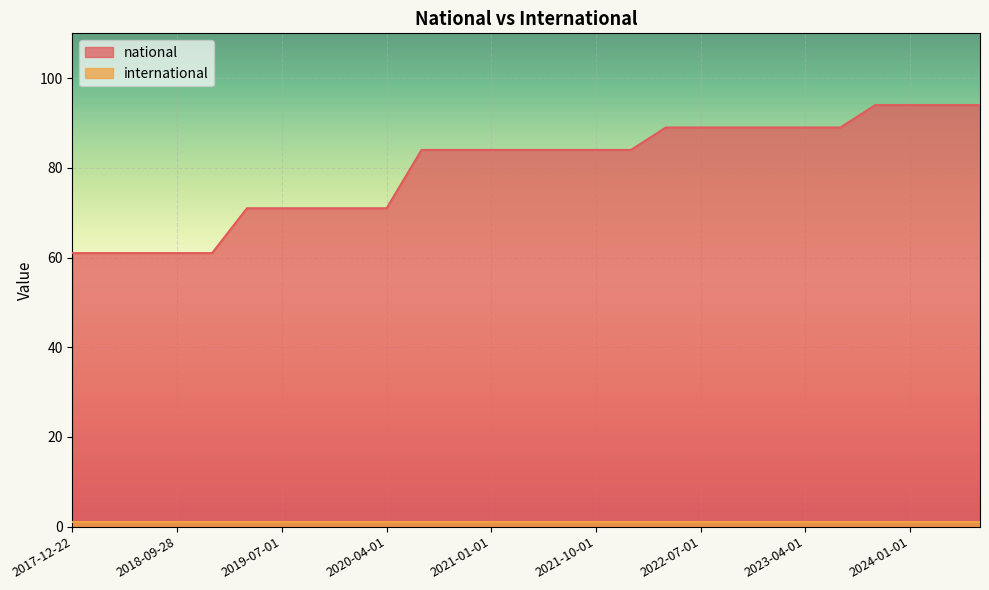

Approximately how many times larger is the value at 2020-10-01 compared to 2024-07-01?

0.9